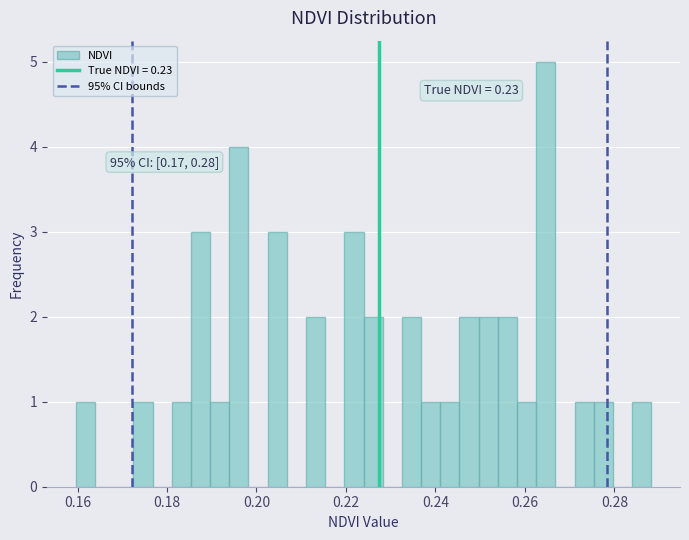

Around what value on the x-axis is the tallest bar? Give the approximate position of its centre, as read against the axis.

0.264